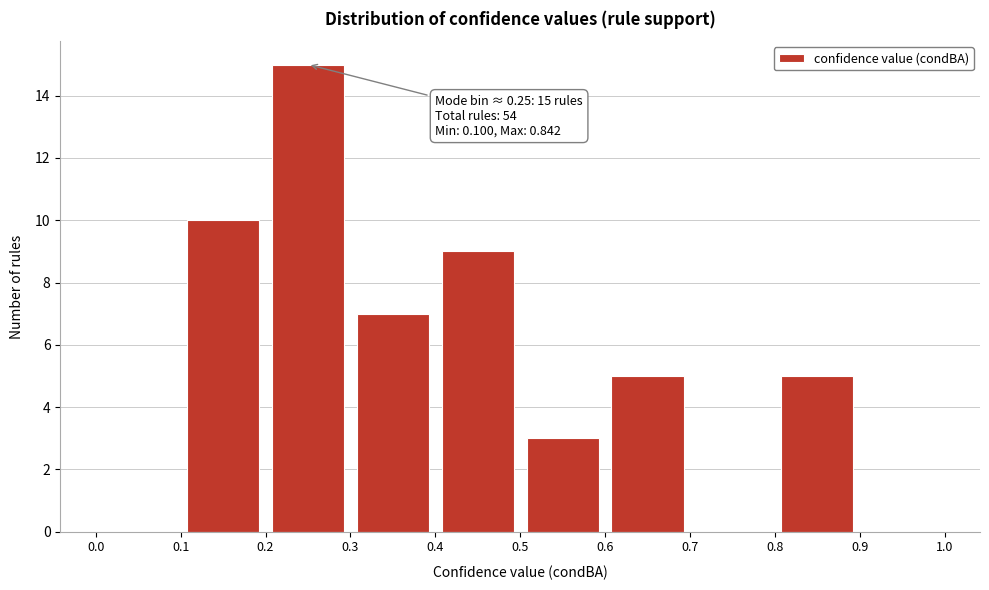

Which range on the x-axis has the tallest bar?

0.2 to 0.3